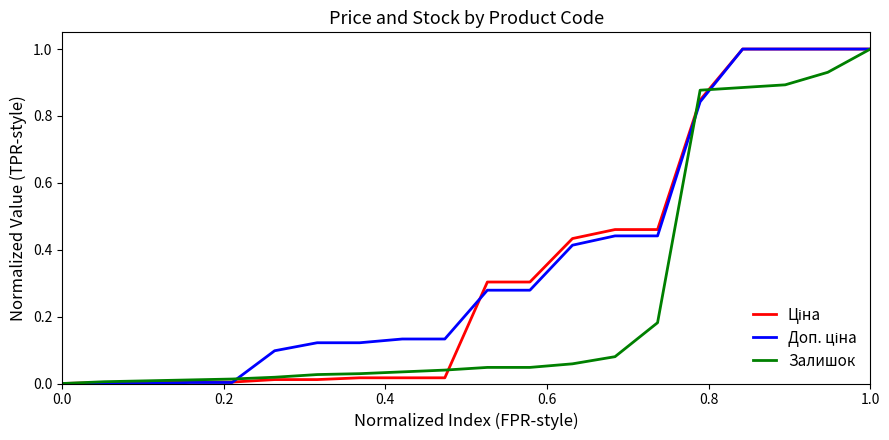

What is the maximum value for Залишок?

1.0